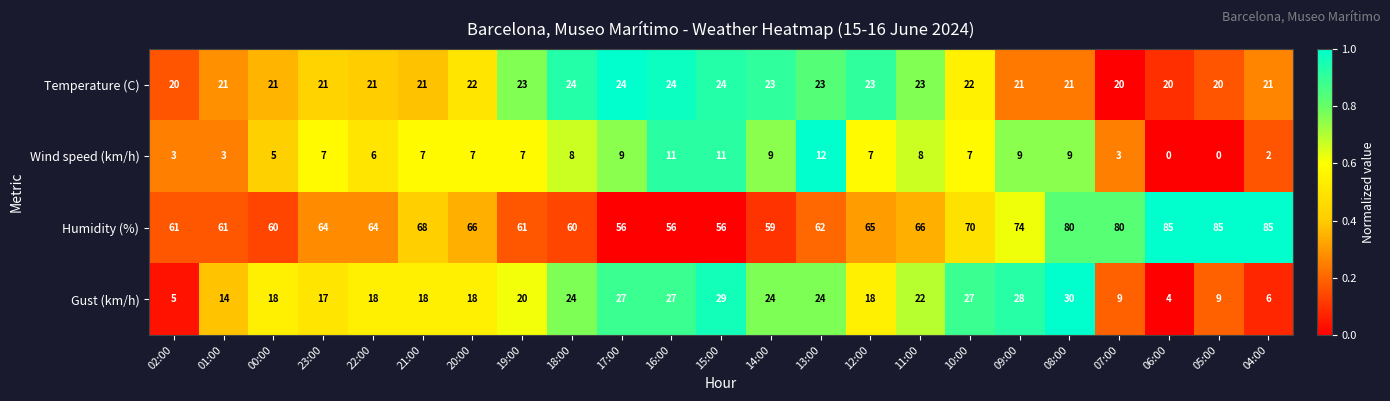

What is the difference between the second highest and minimum values in the Gust (km/h) series?

25